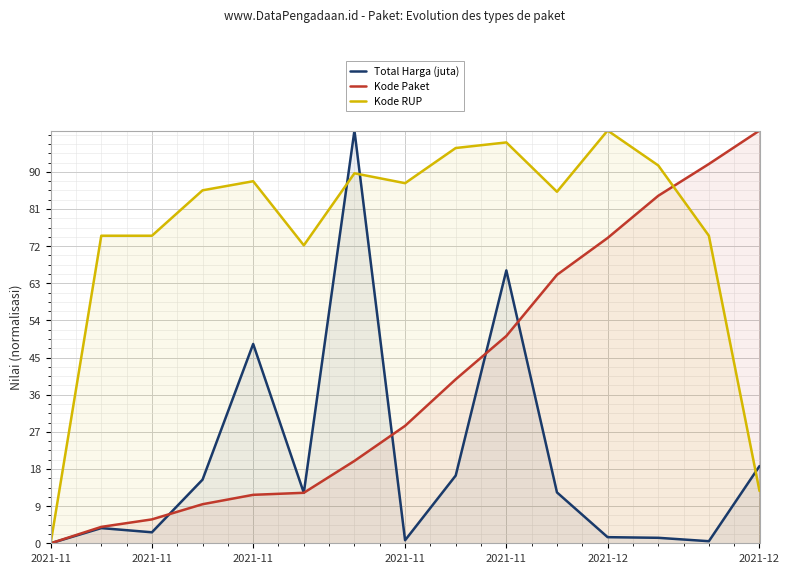

How many data points does each series have?

15